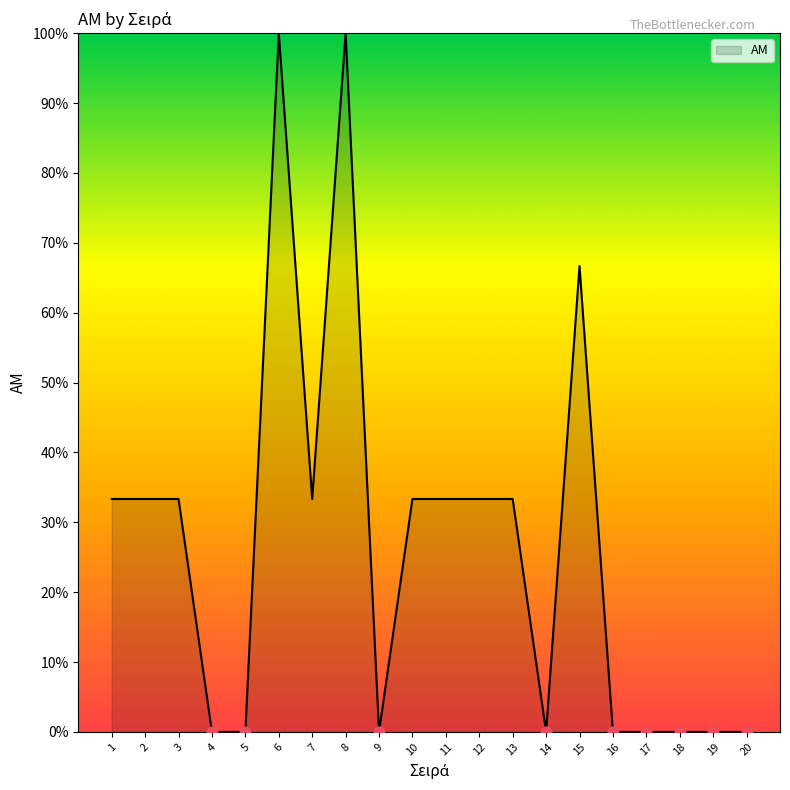

What is the ratio of the value at 3 to the value at 6?

0.3